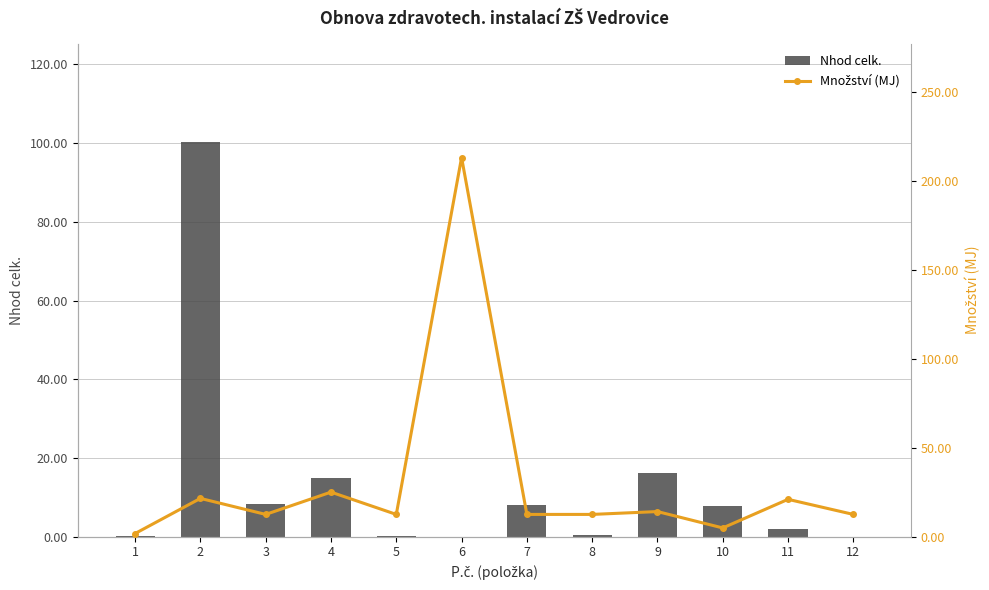

Is the value of Nhod celk. at 11 greater than the value of Množství (MJ) at 8?

No